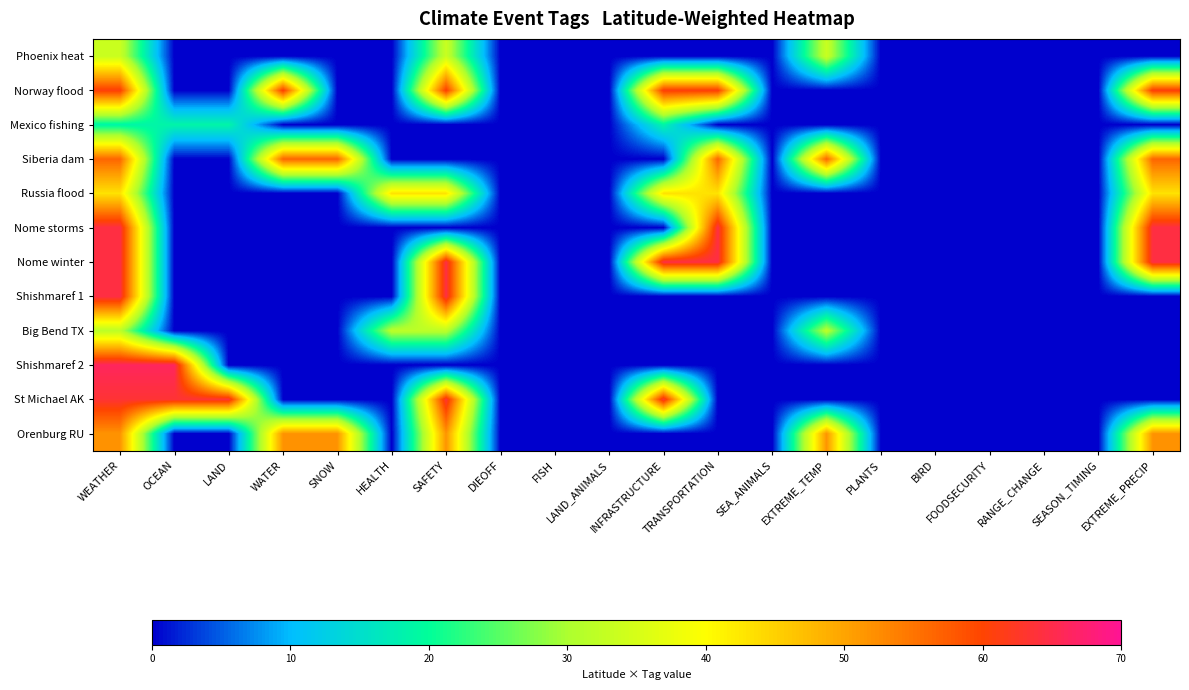

At which category is the sum across all series the highest?

WEATHER